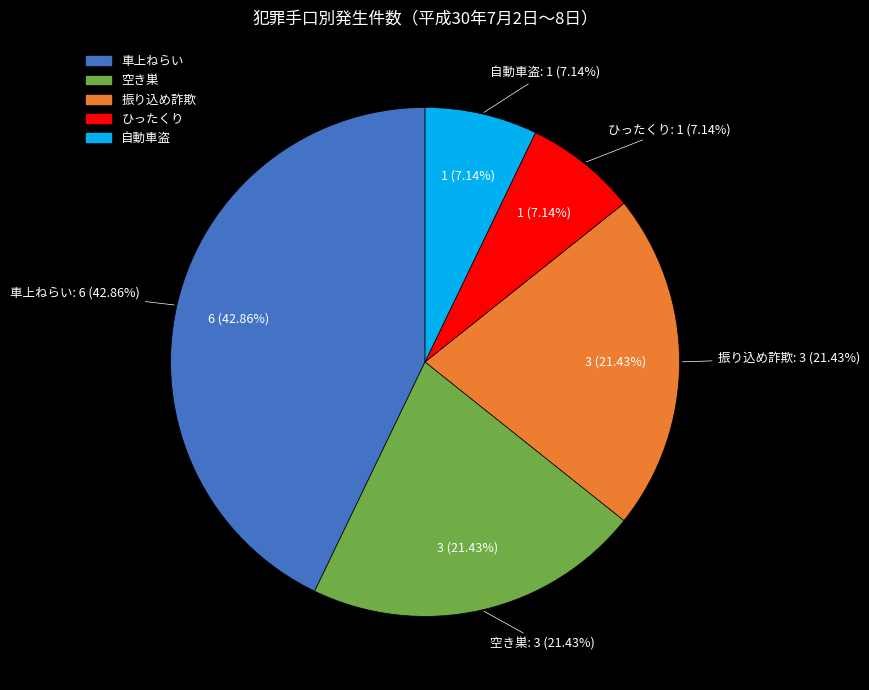

Between 自動車盗 and 振り込め詐欺, which is larger?

振り込め詐欺